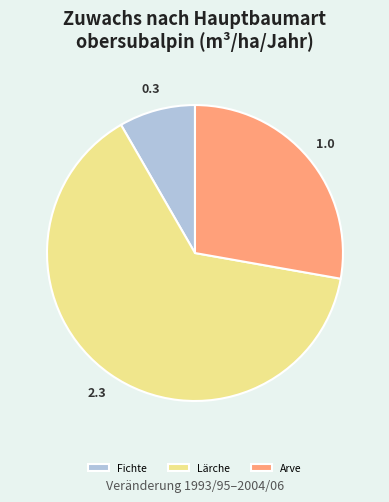

Does any single category account for the majority?

Yes